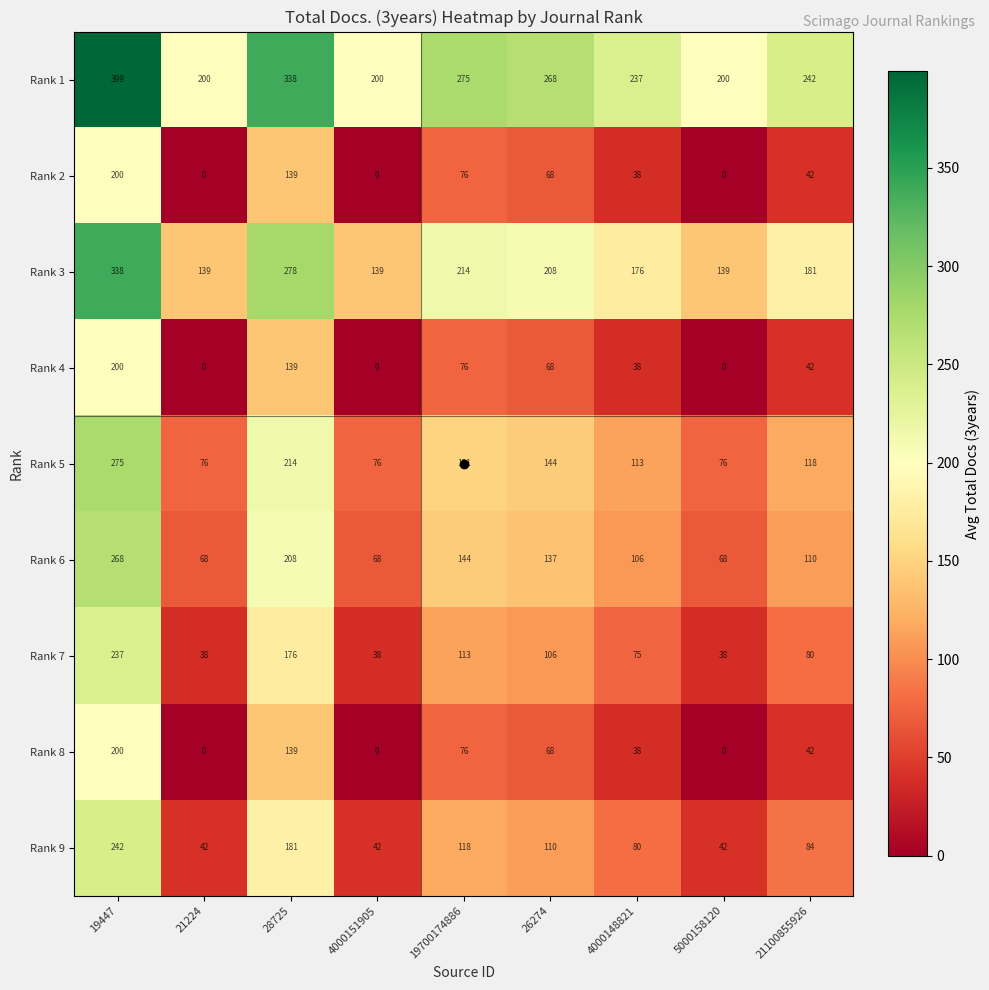

Is it true that Rank 8 equals 0 at 5000158120?

True